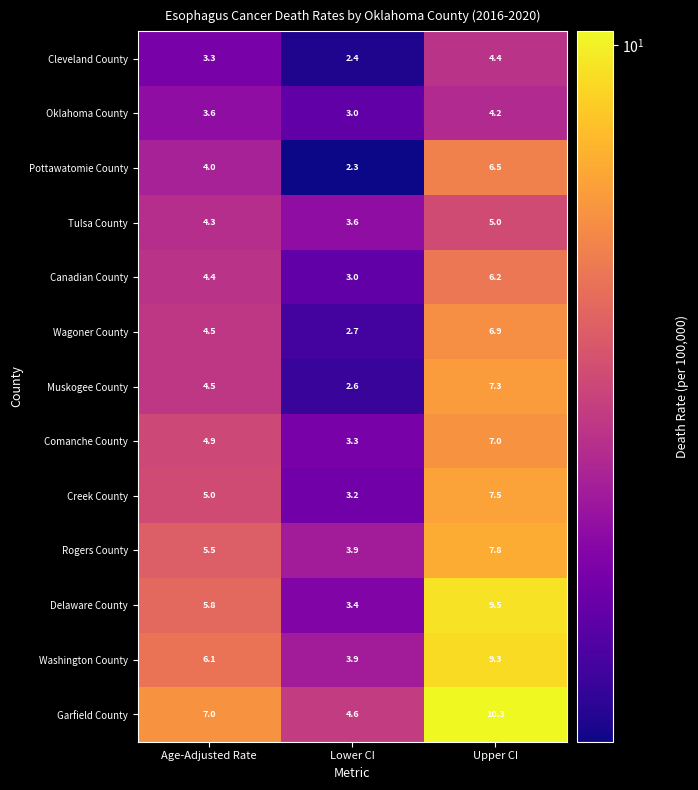

Which series has the widest spread of values?

Delaware County